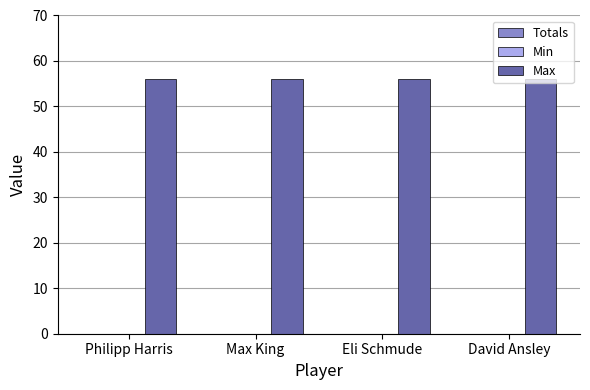

What is the spread (max minus min) of values at Philipp Harris?

56